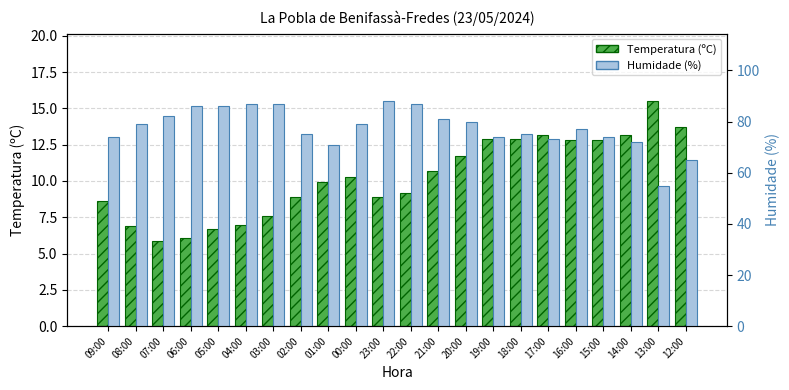

At which category is the sum across all series the highest?

23:00